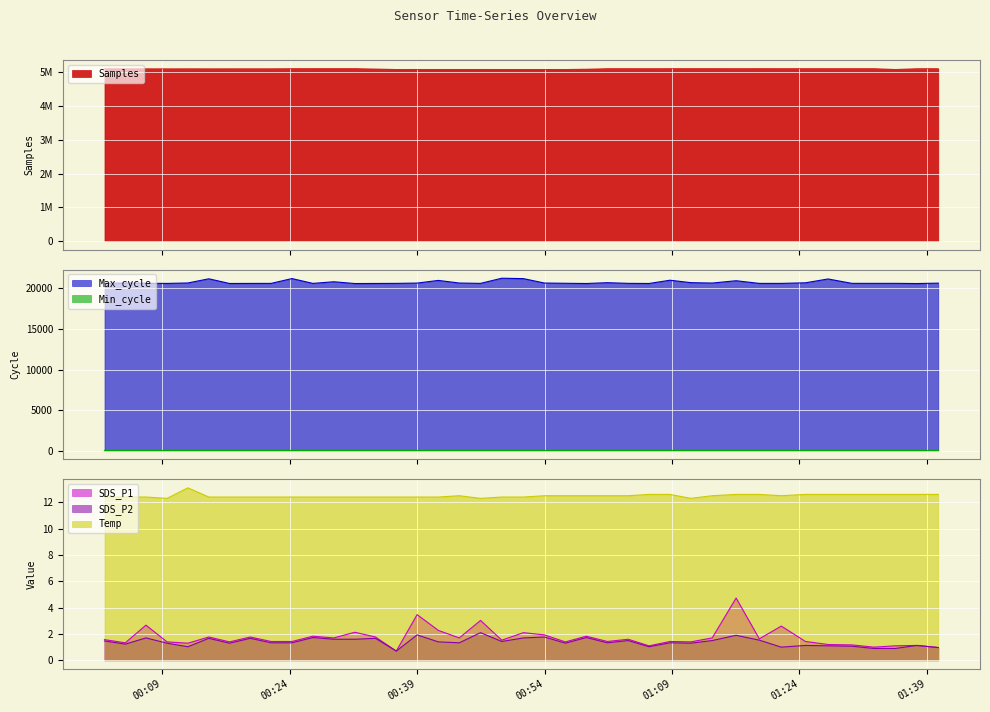

What is the highest value of the Max_cycle series?

21255